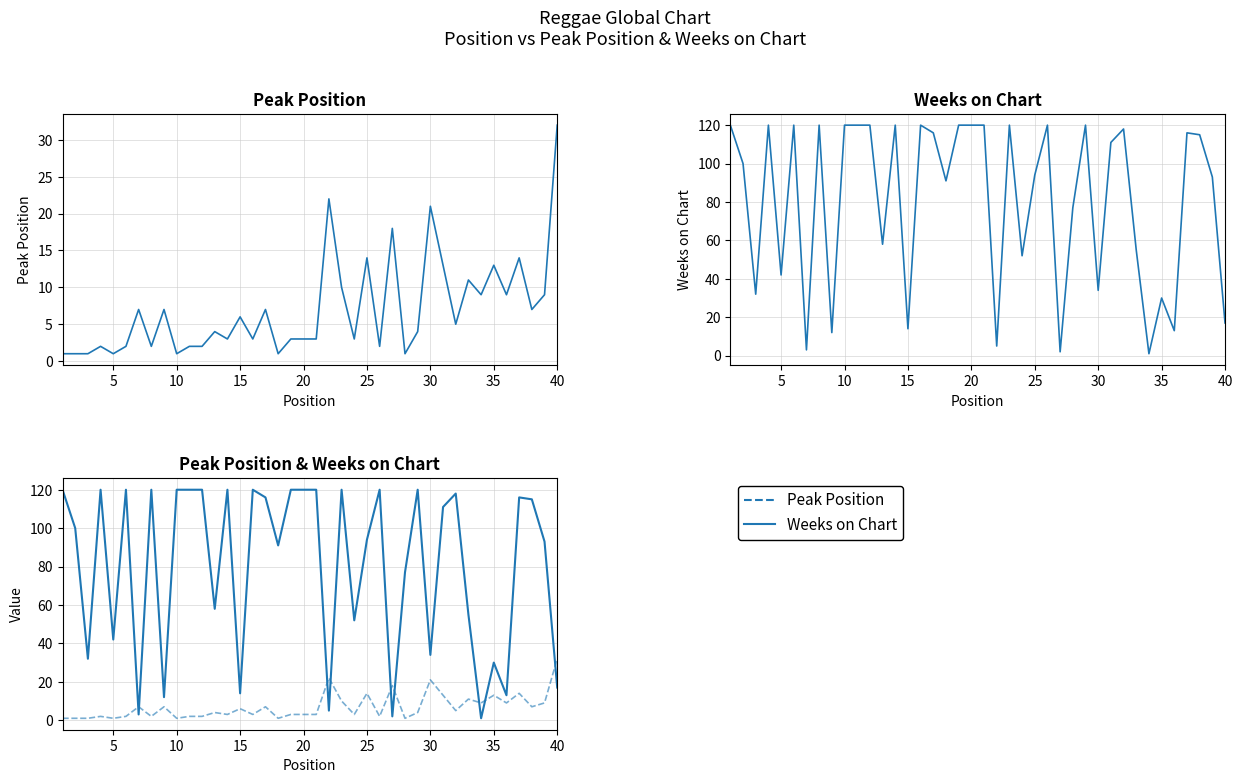

After their last crossing, which series has the higher values: Peak Position or Weeks on Chart?

Peak Position